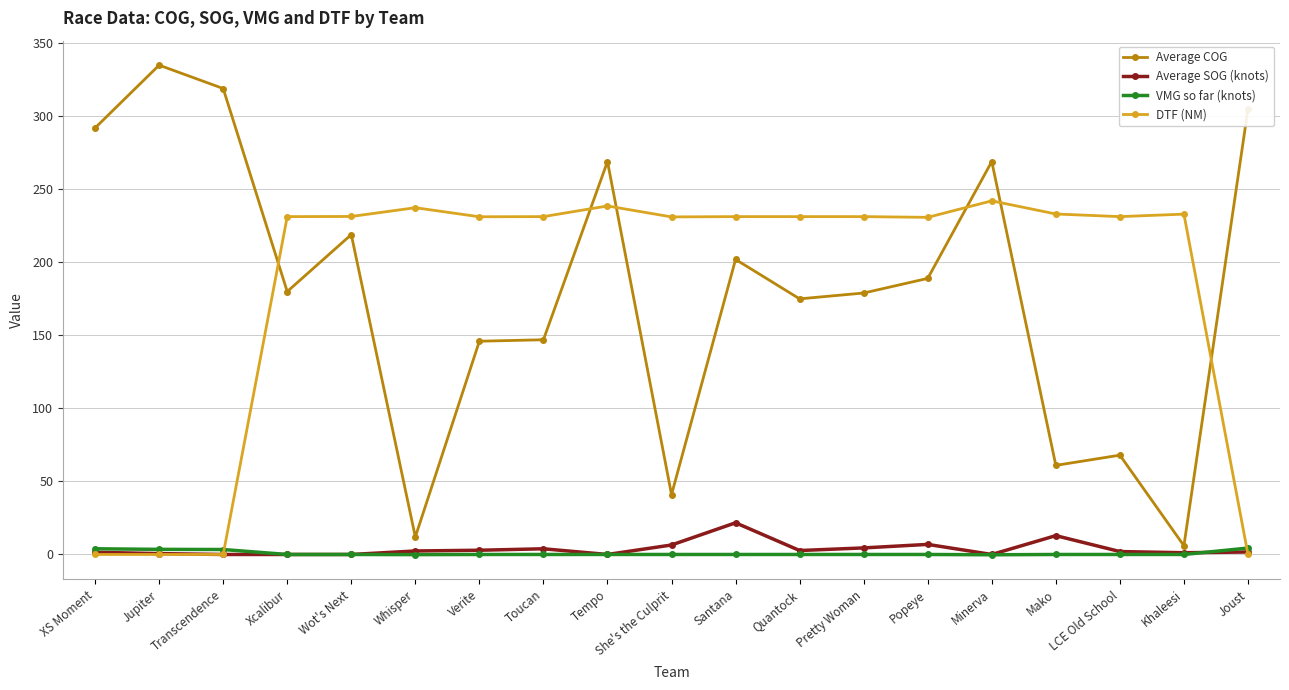

What is the label of the 6th point from the left?

Whisper